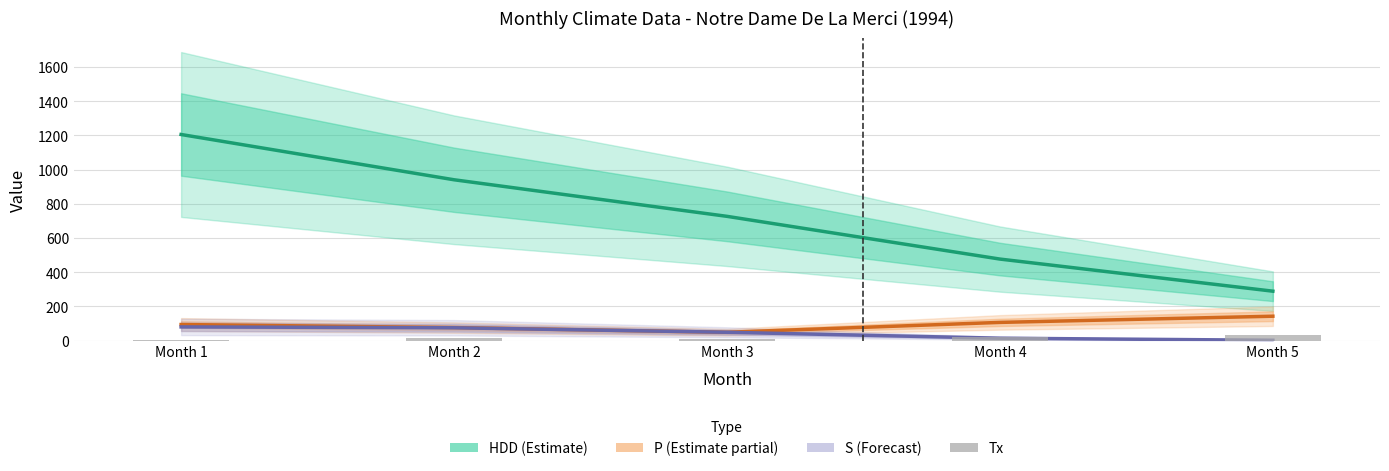

Reading left to right, what are all the values shown in this chart?

HDD (Estimate): Month 1=1205.4	Month 2=940.6	Month 3=726.7	Month 4=476.8	Month 5=289.0
P (Estimate partial): Month 1=94.0	Month 2=76.0	Month 3=48.7	Month 4=106.4	Month 5=142.6
S (Forecast): Month 1=80.0	Month 2=75.0	Month 3=48.7	Month 4=14.0	Month 5=2.0
Tx: Month 1=4.0	Month 2=13.5	Month 3=11.0	Month 4=18.5	Month 5=30.0